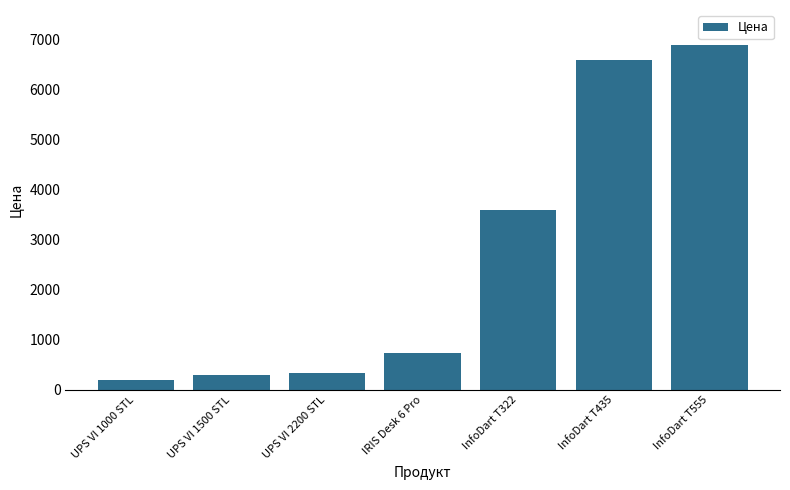

What is the label of the 3rd bar from the right?

InfoDart T322